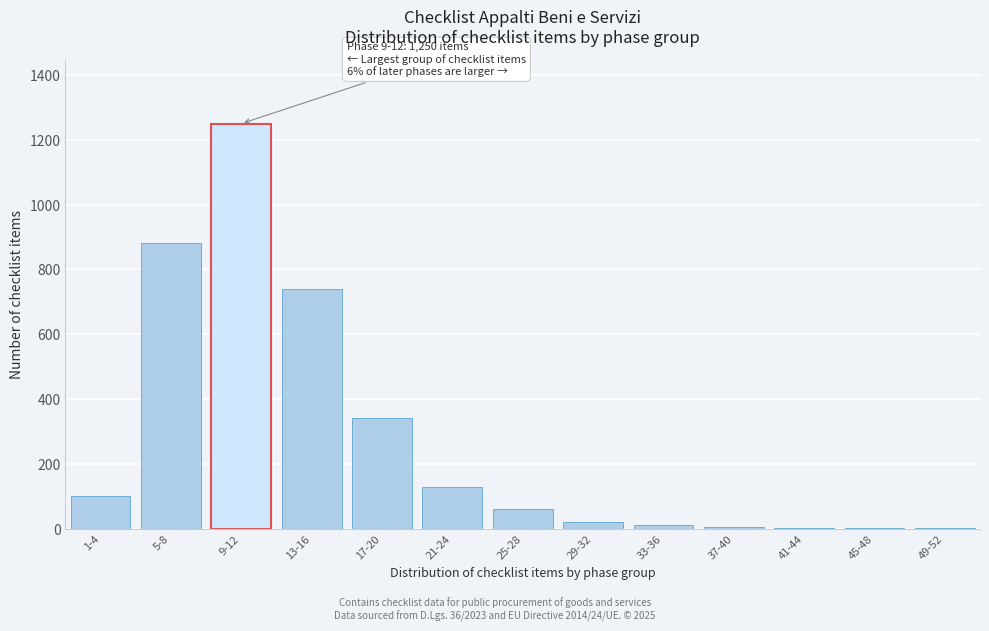

At which category does the chart reach its peak across all series?

9-12